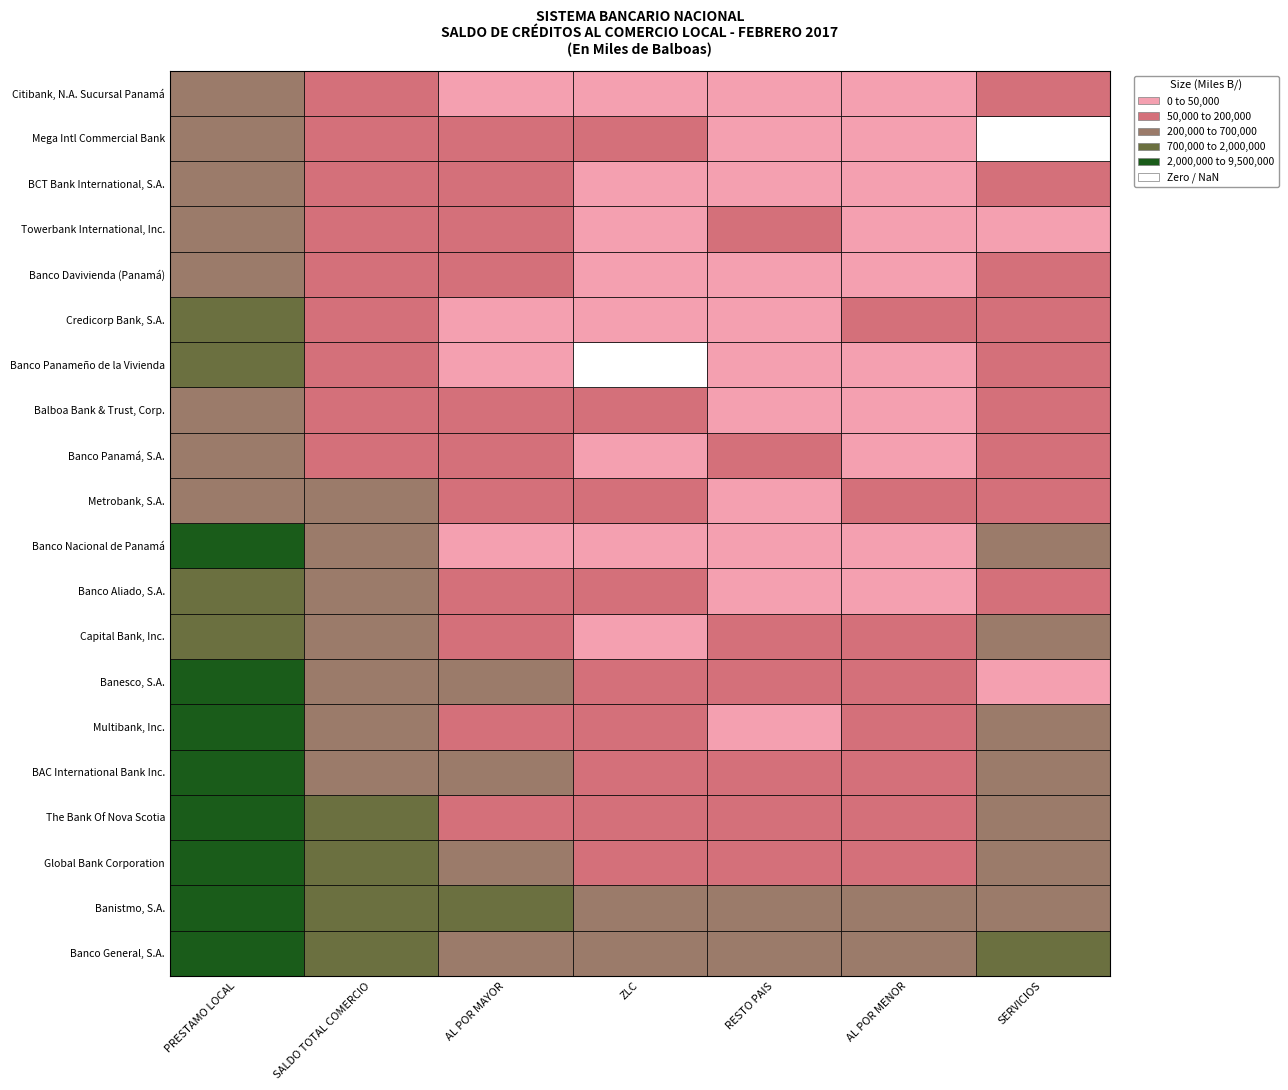

True or false: Capital Bank, Inc. has a value of 218279.7 at 6.

True